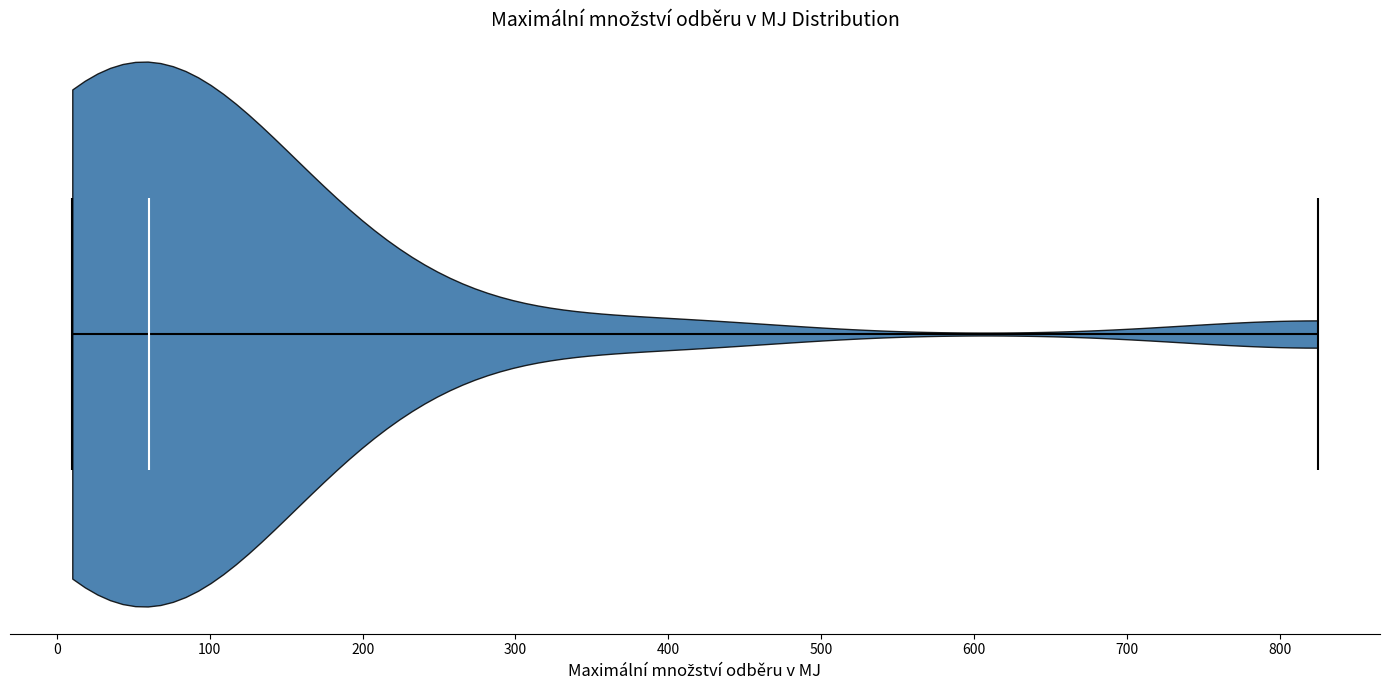

Read this violin plot against the x-axis: where its median line is, and the lowest and highest points the violin reaches. The values are not printed on the chart, so give them approximately, as read against the axis.

median line 60, lowest point 10, highest point 830